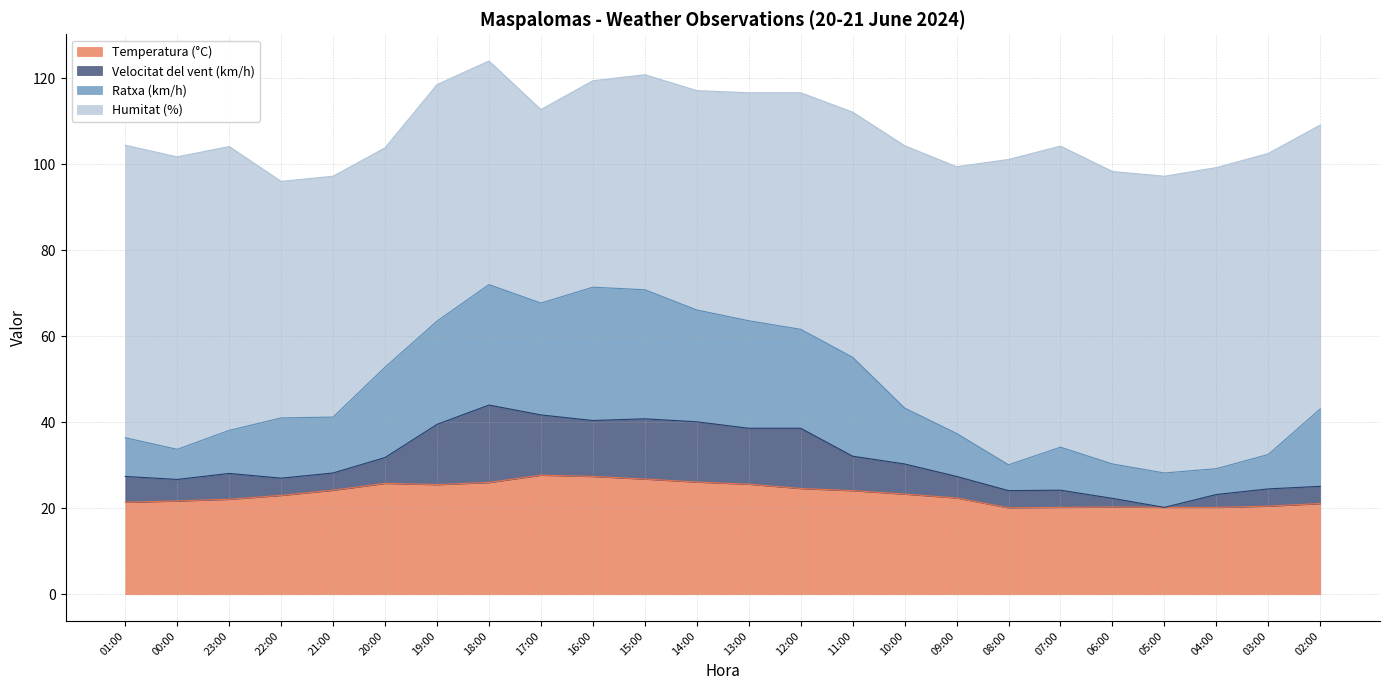

What is the total value across all series at 08:00?

101.1